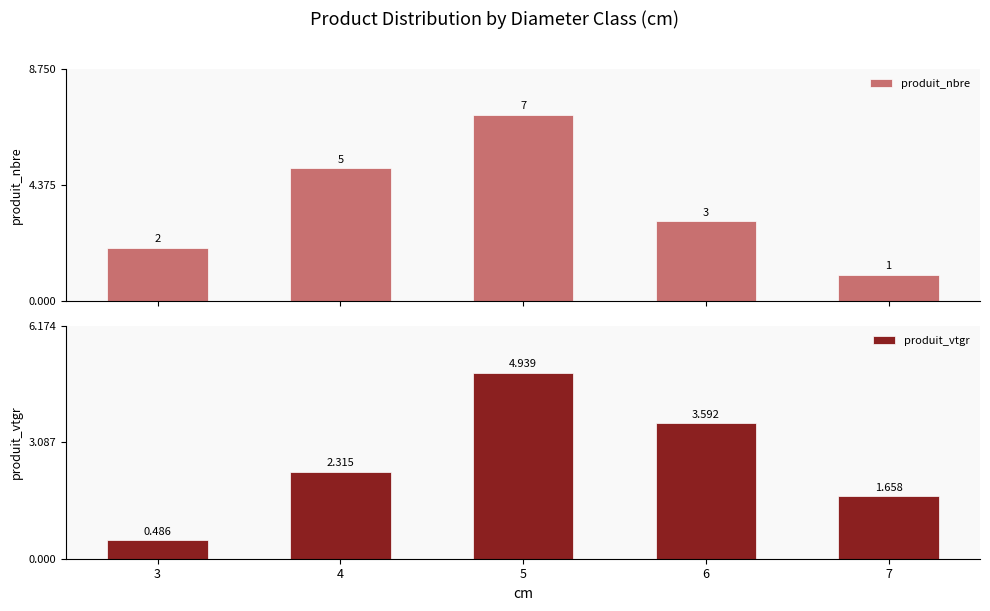

How many data points in produit_nbre are above 3?

2